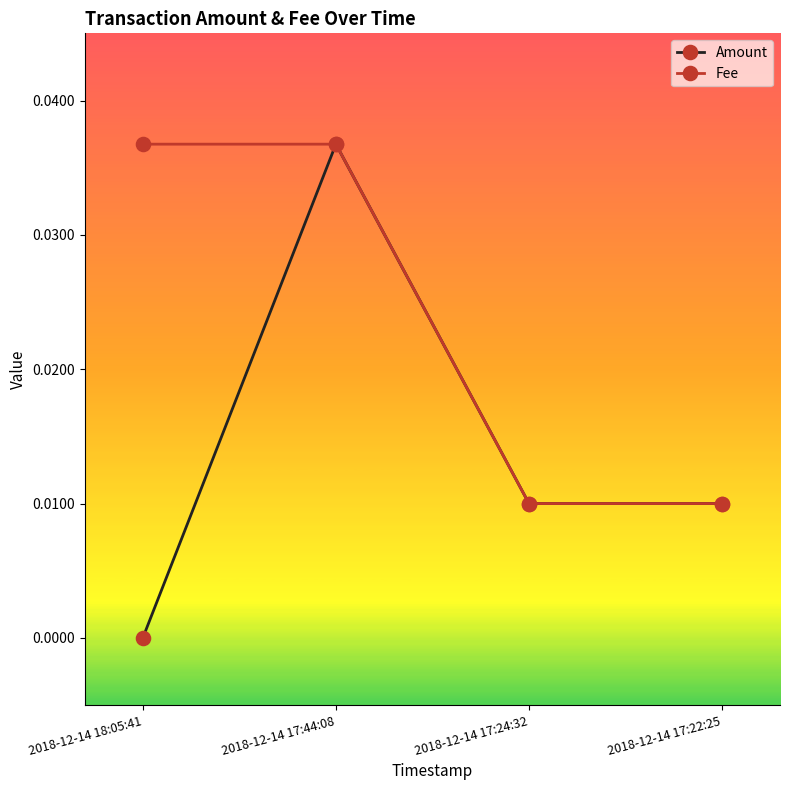

Which series has the largest total across all categories?

Fee